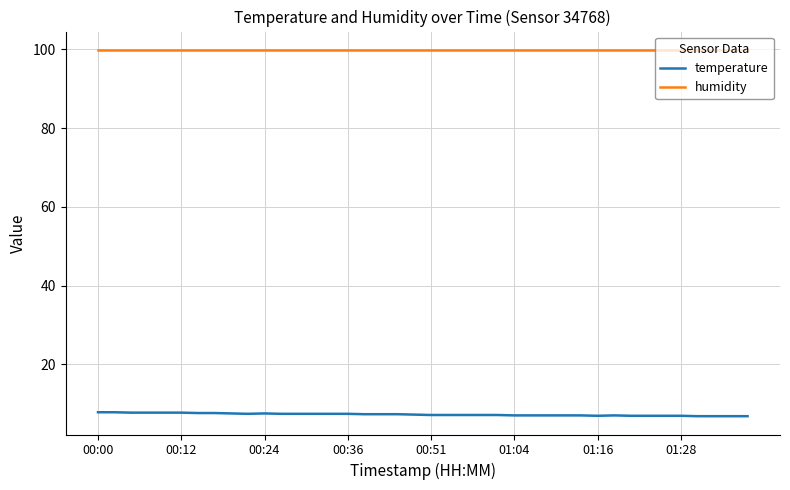

Which series has the largest total across all categories?

humidity